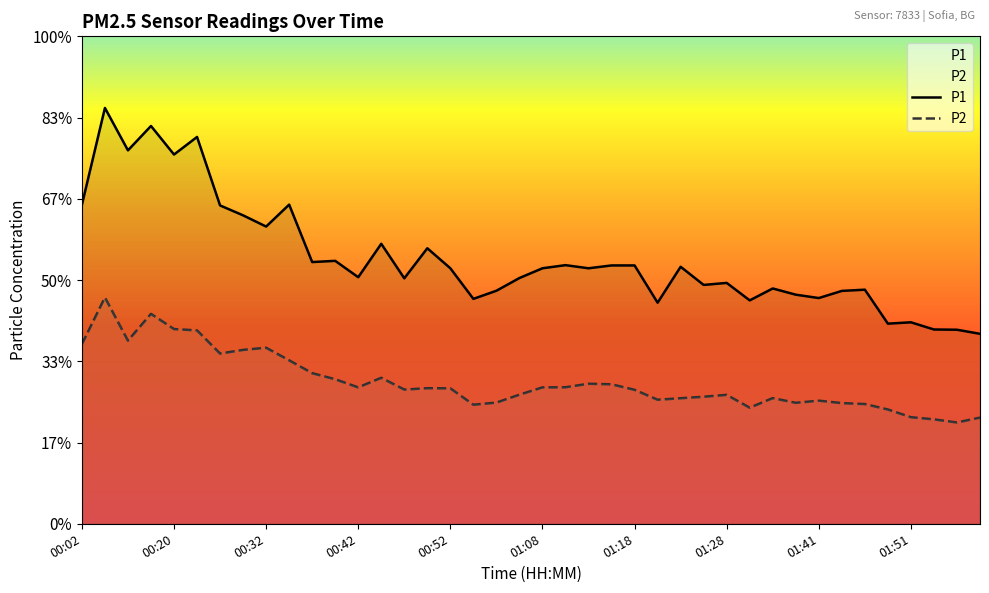

In P2, how many points are lower than both neighbors (excluding endpoints)?

9